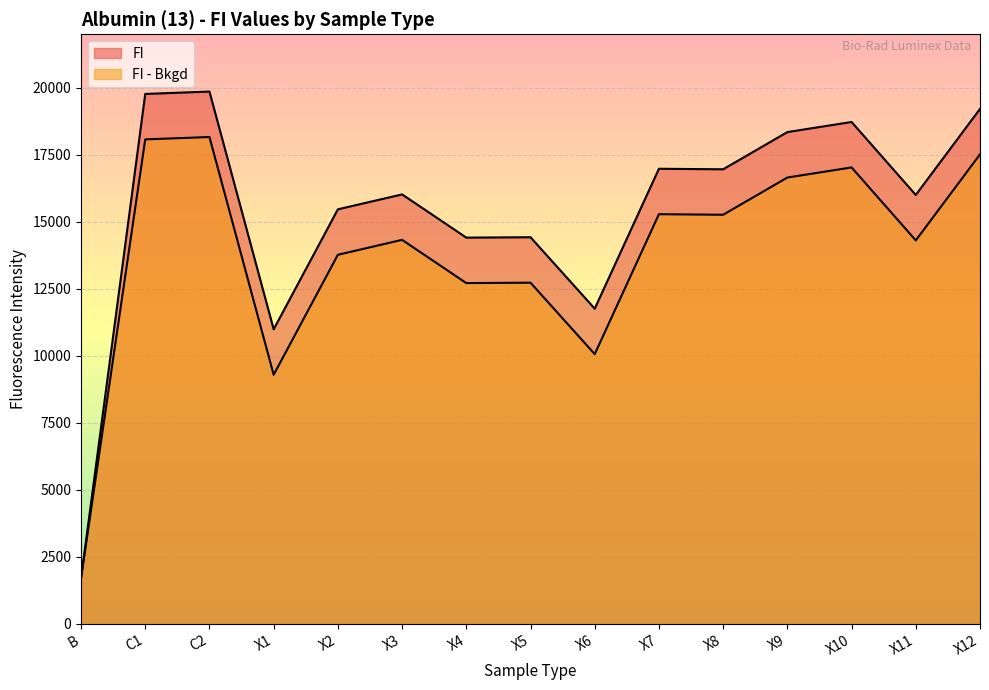

Where is FI nearest to the value 10779?

X1